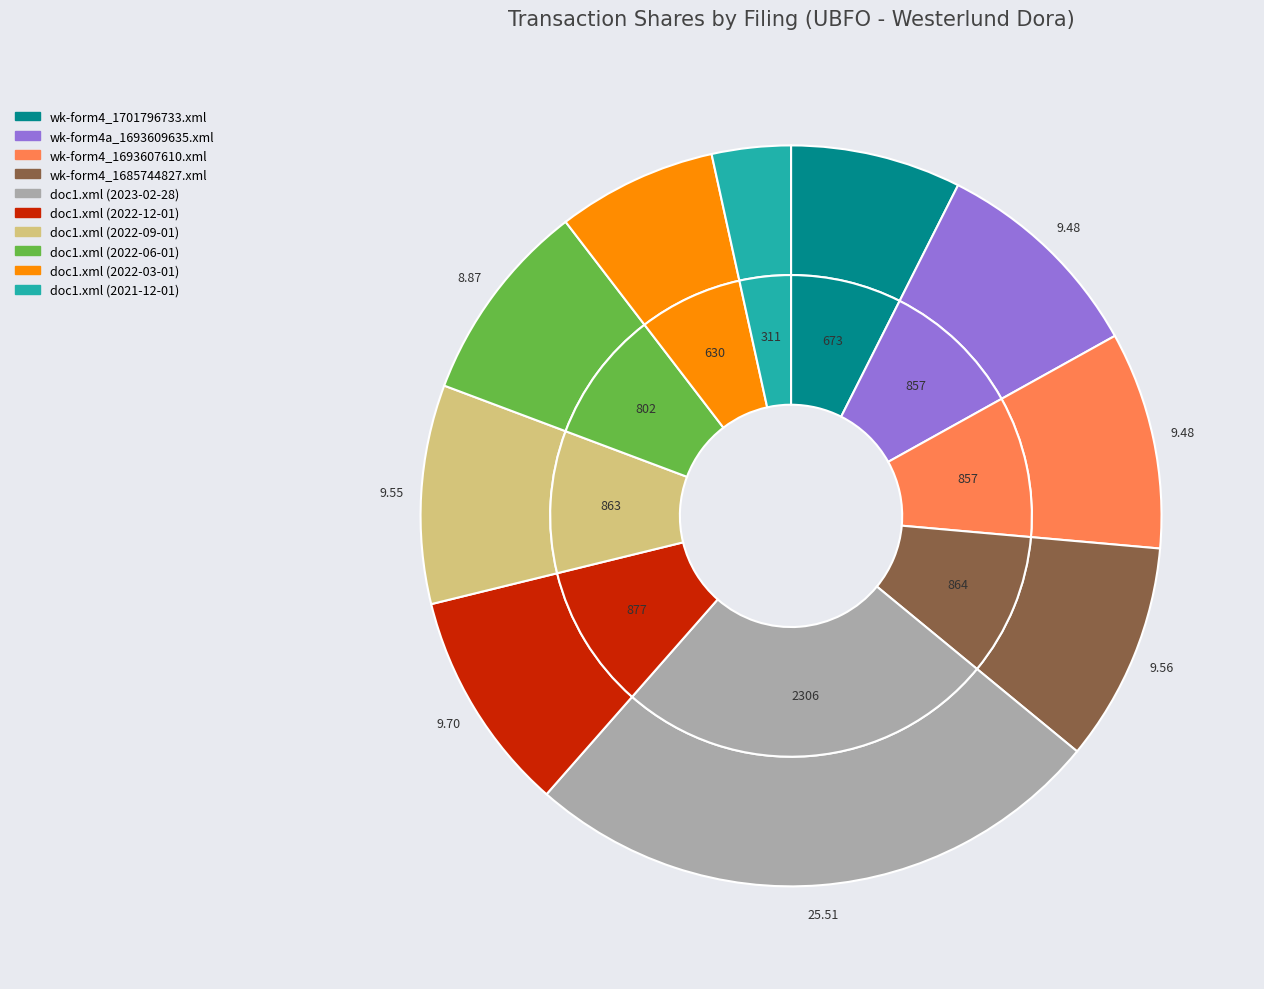

Is it true that doc1.xml (2022-03-01) is 1% of the pie?

False